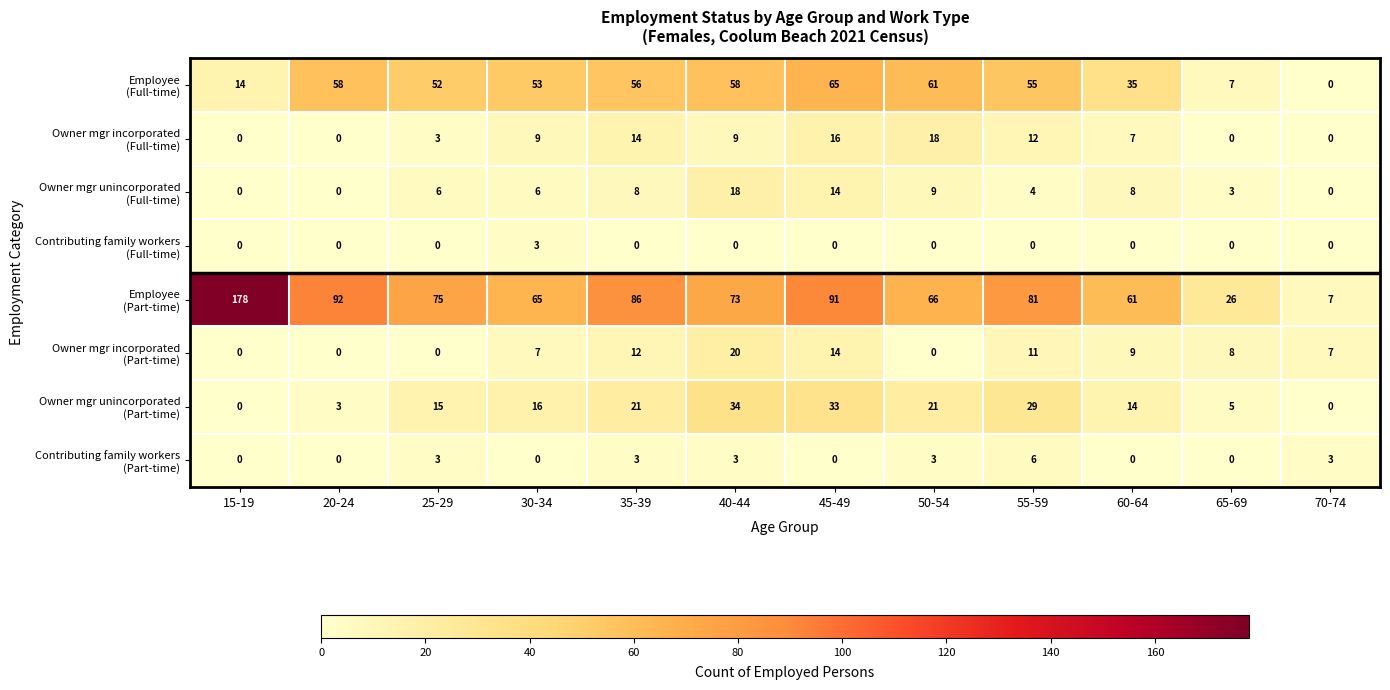

Count the number of data series in this chart.

8